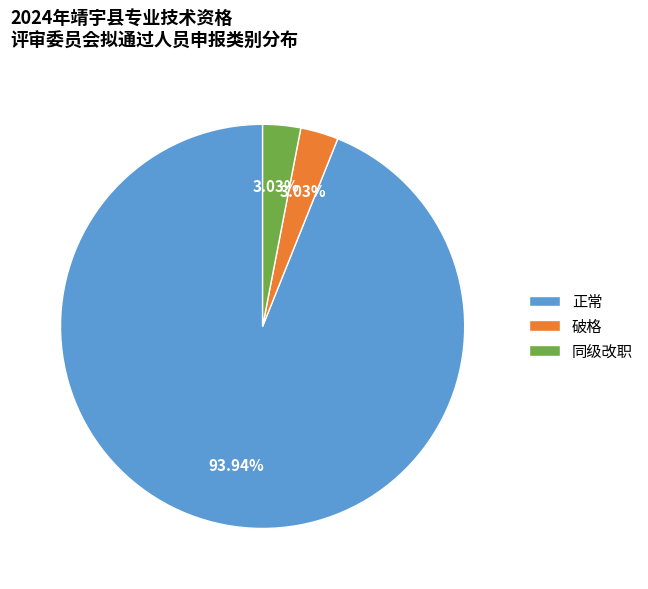

Which category accounts for the majority?

正常